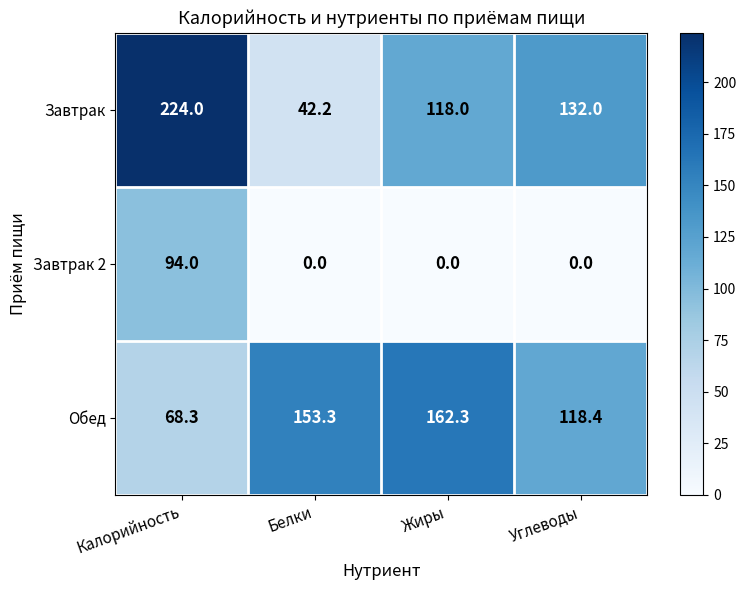

How many Завтрак 2 values are between 0 and 94?

4